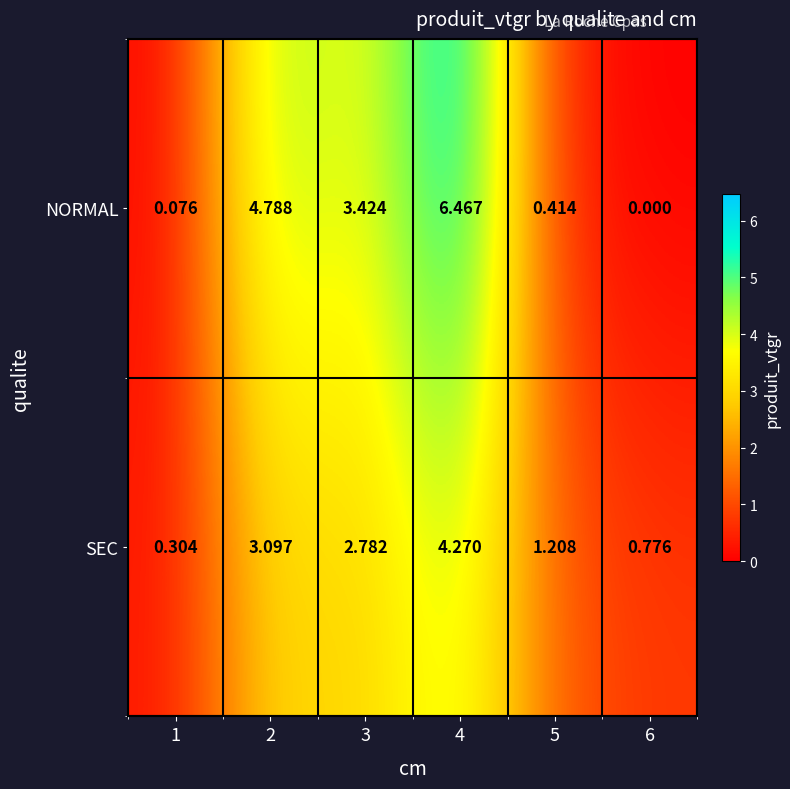

How many distinct data groups are displayed?

2